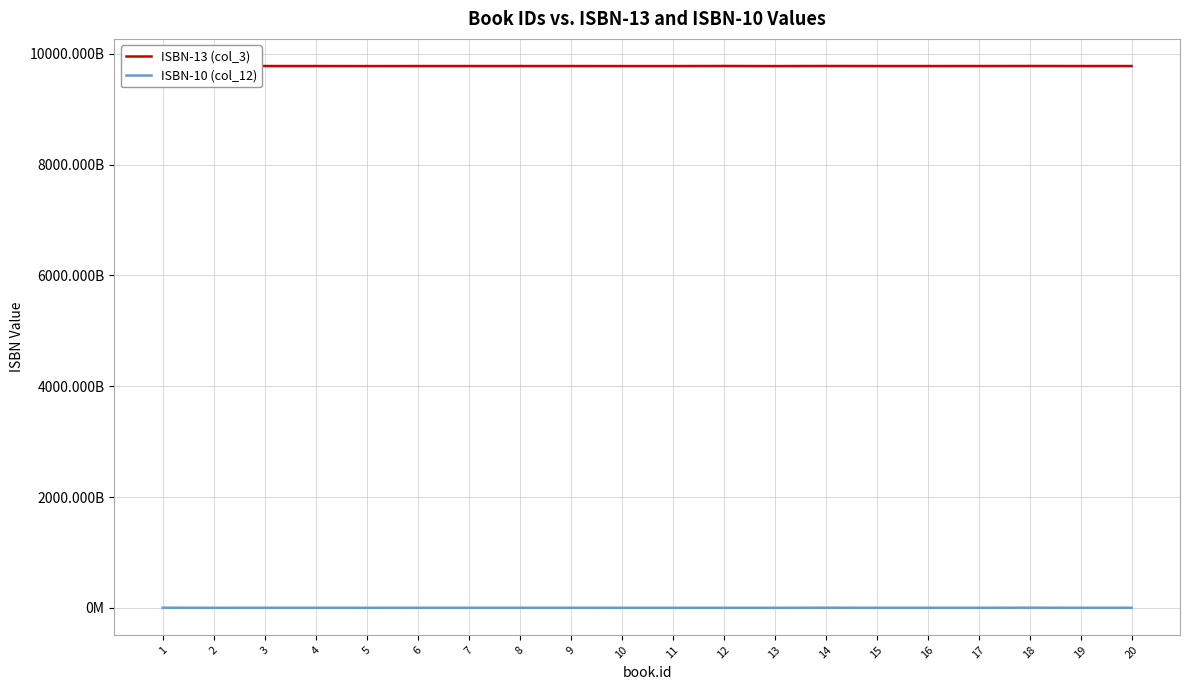

List the series in order of their overall mean, highest first.

ISBN-13 (col_3), ISBN-10 (col_12)